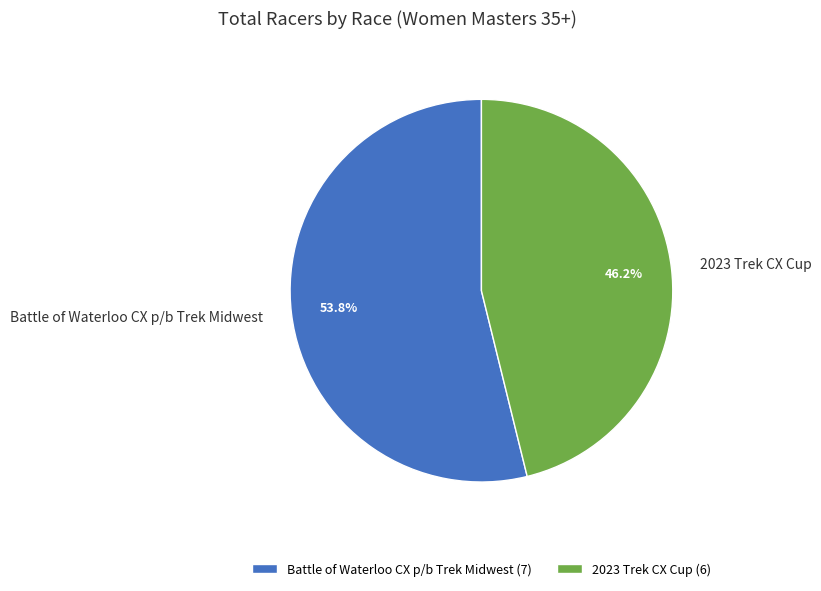

Which category has the smallest portion of the pie?

2023 Trek CX Cup